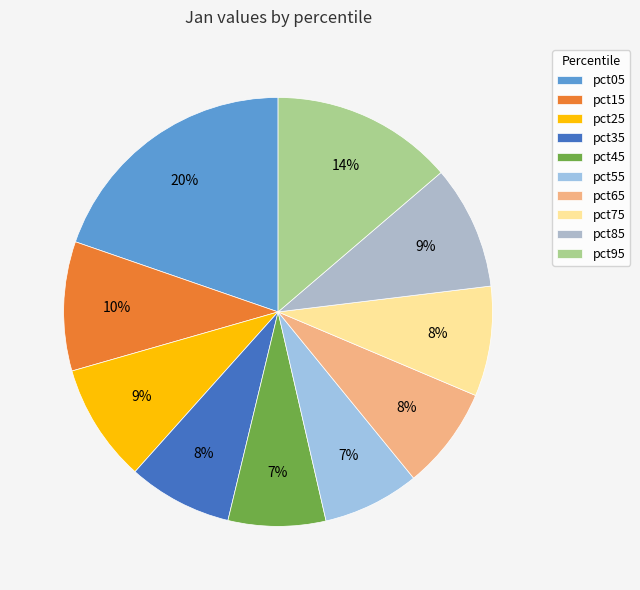

Combined, do pct95 and pct65 account for over 50%?

No